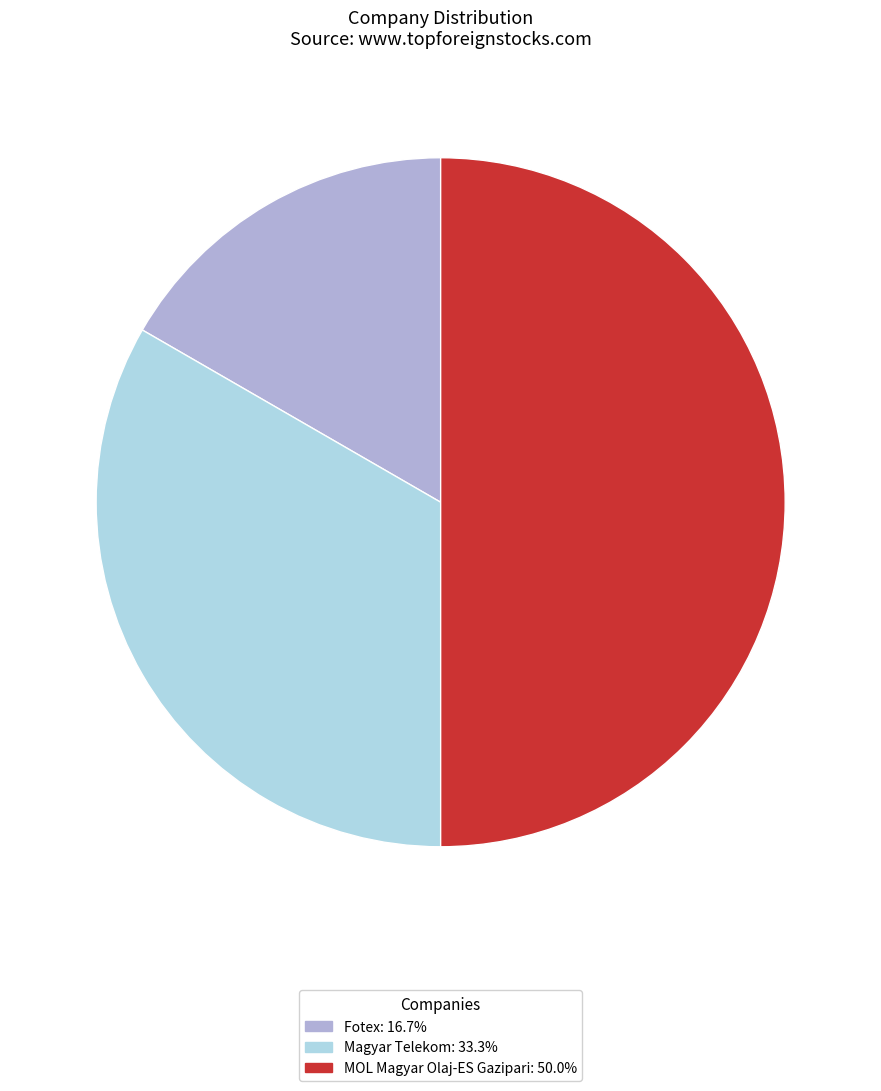

Combined, do Fotex and MOL Magyar Olaj-ES Gazipari account for over 50%?

Yes